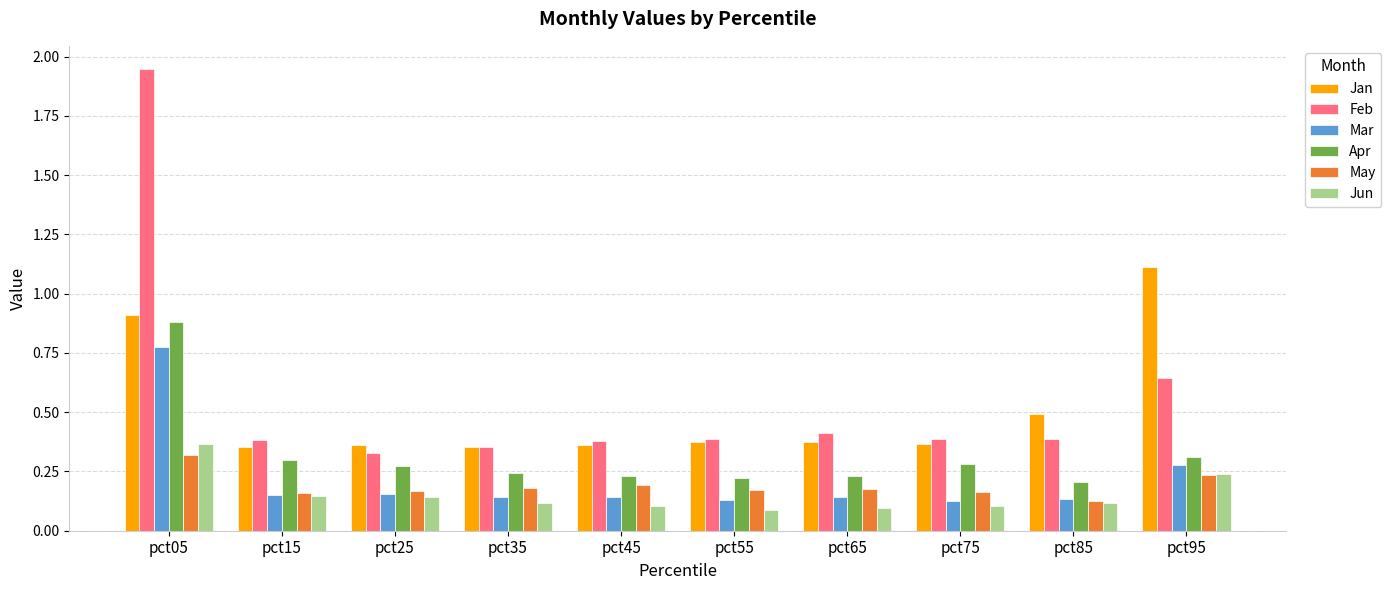

What is the total value across all series at pct05?

5.2